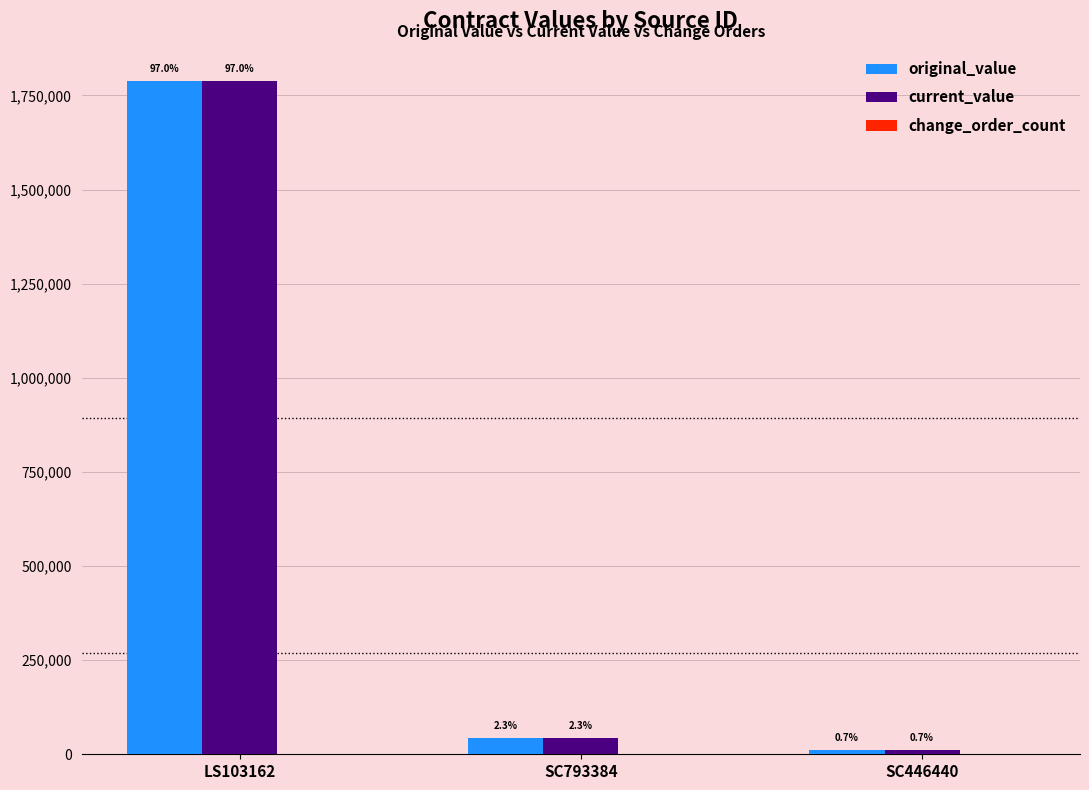

What is the value of the current_value bar at the 3rd from the left?

12270.0